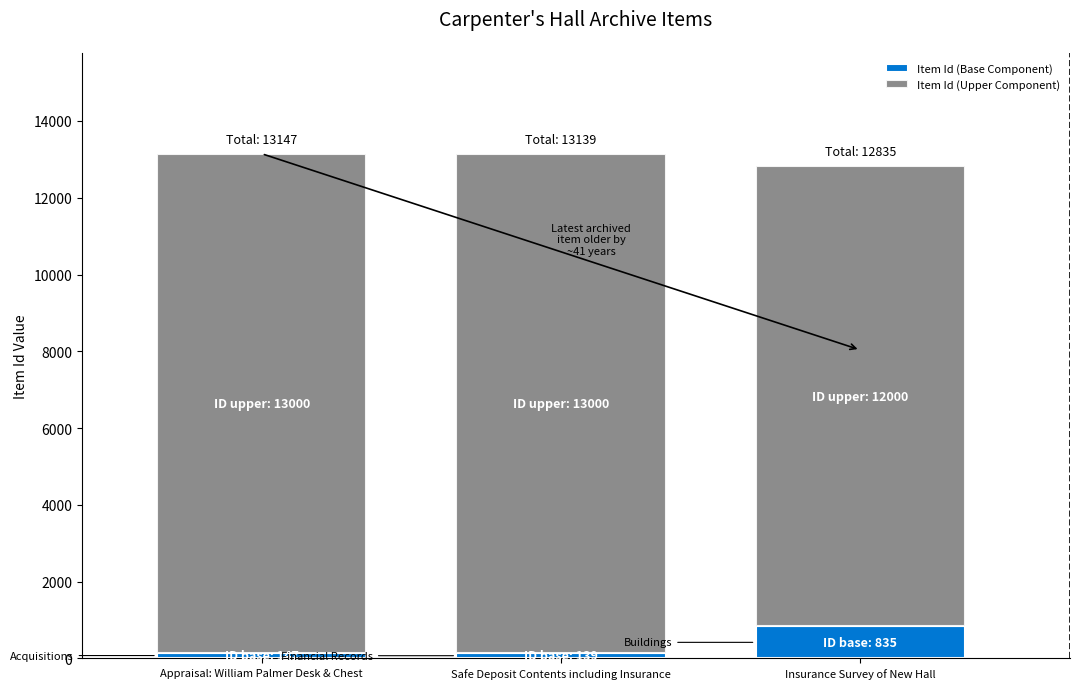

How many series are shown in this chart?

2